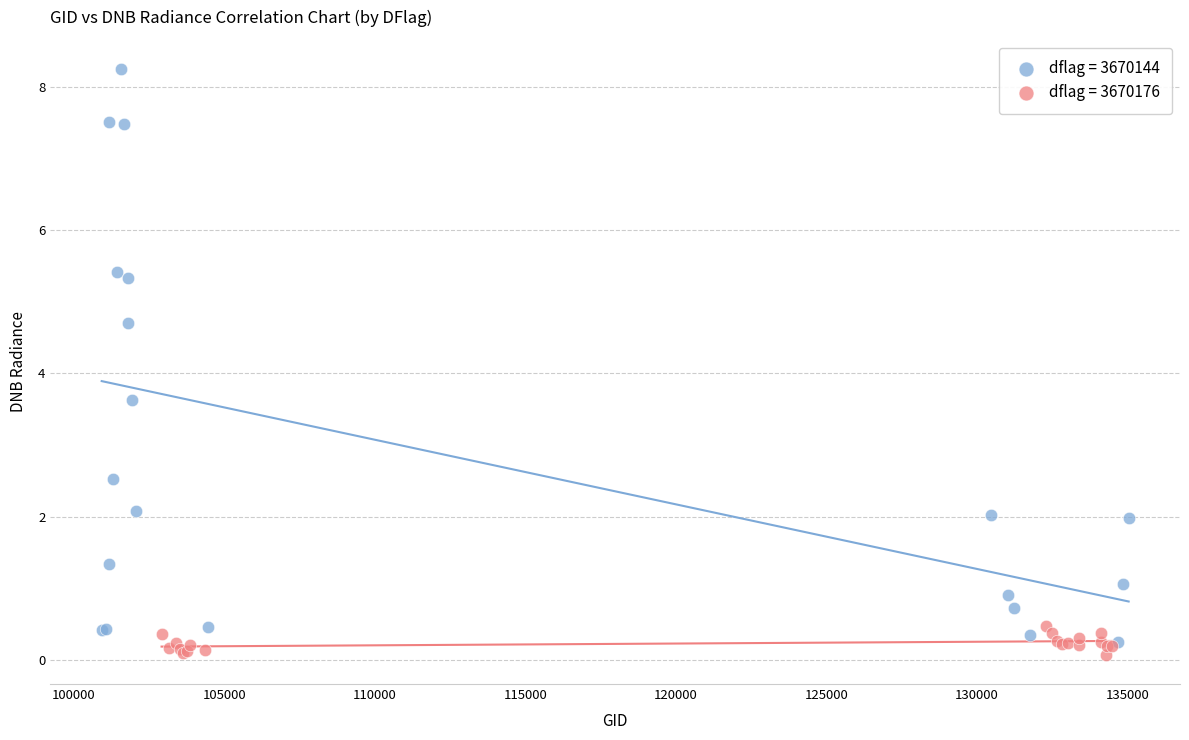

Which series has the widest spread of Y values?

dflag = 3670144